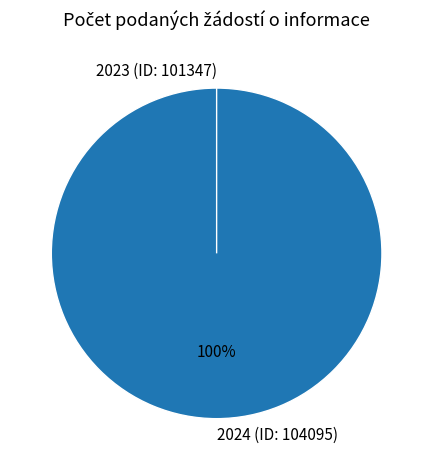

What is the change in value from 2024 (ID: 104095) to 2023 (ID: 101347)?

-1